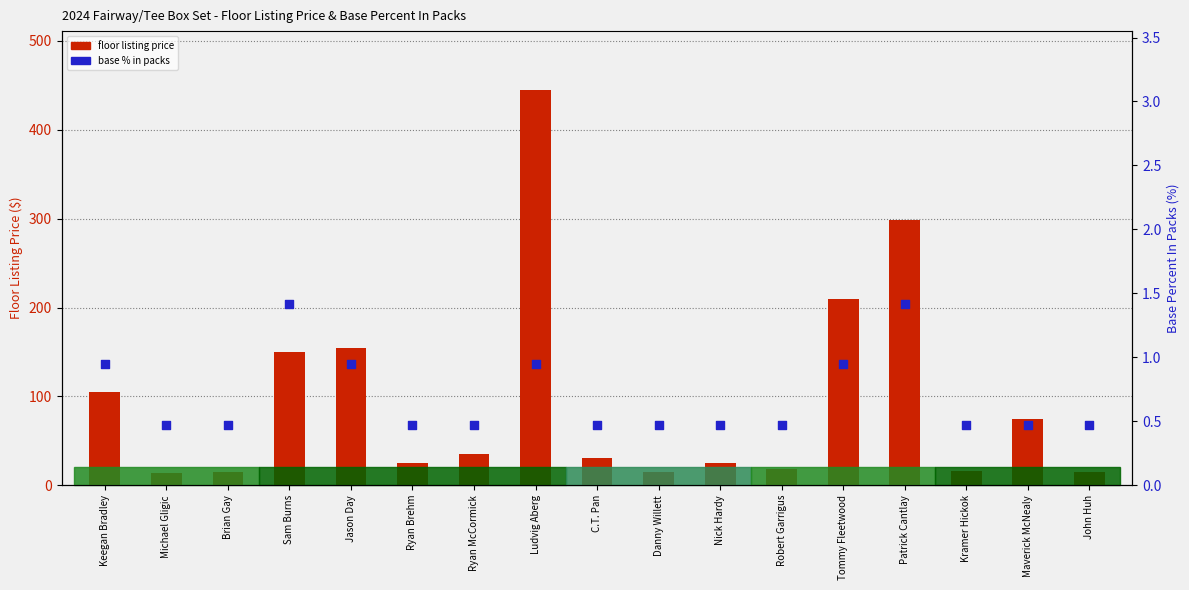

Is the value of base % in packs at John Huh greater than the value of floor listing price at C.T. Pan?

No